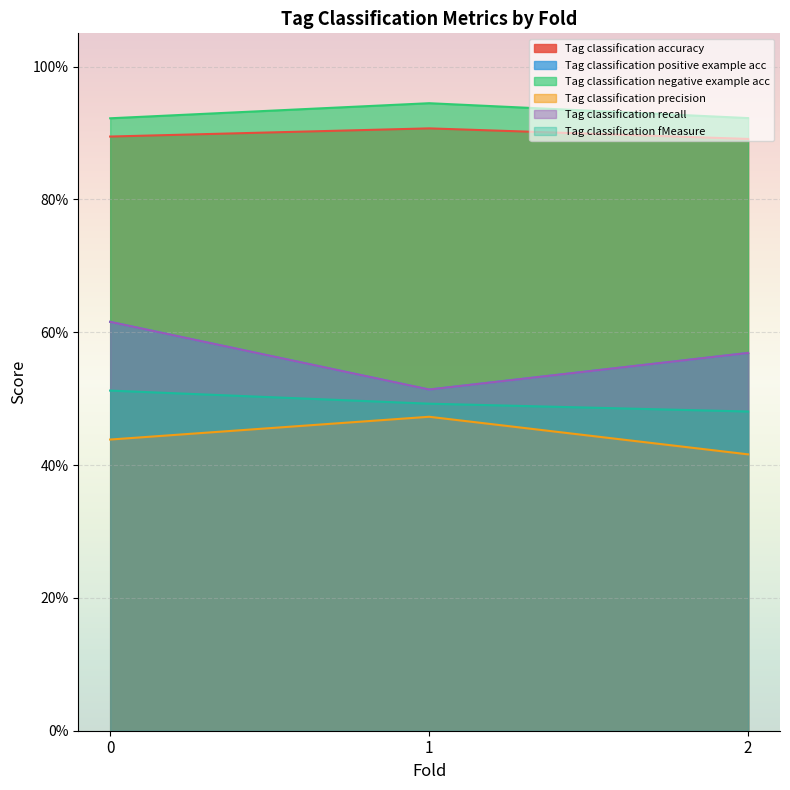

True or false: Tag classification positive example acc has a value of 0.7 at 1.

False